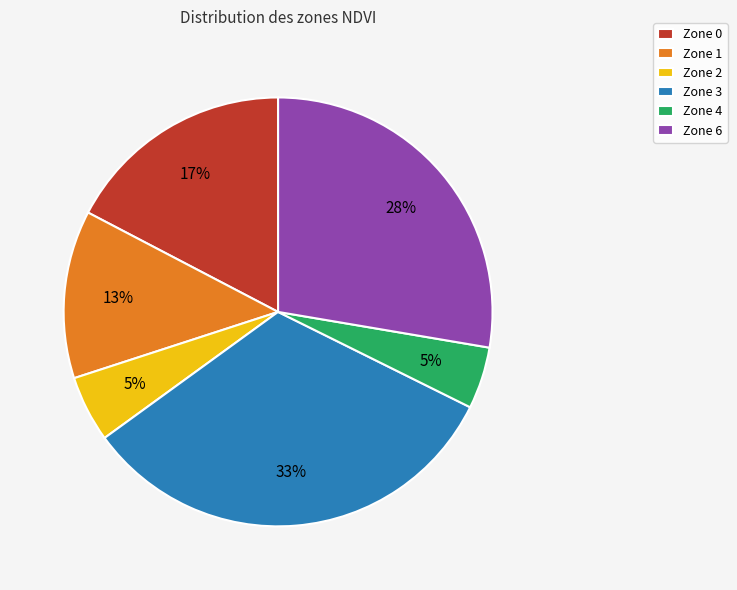

Which category has the biggest portion of the pie?

Zone 3